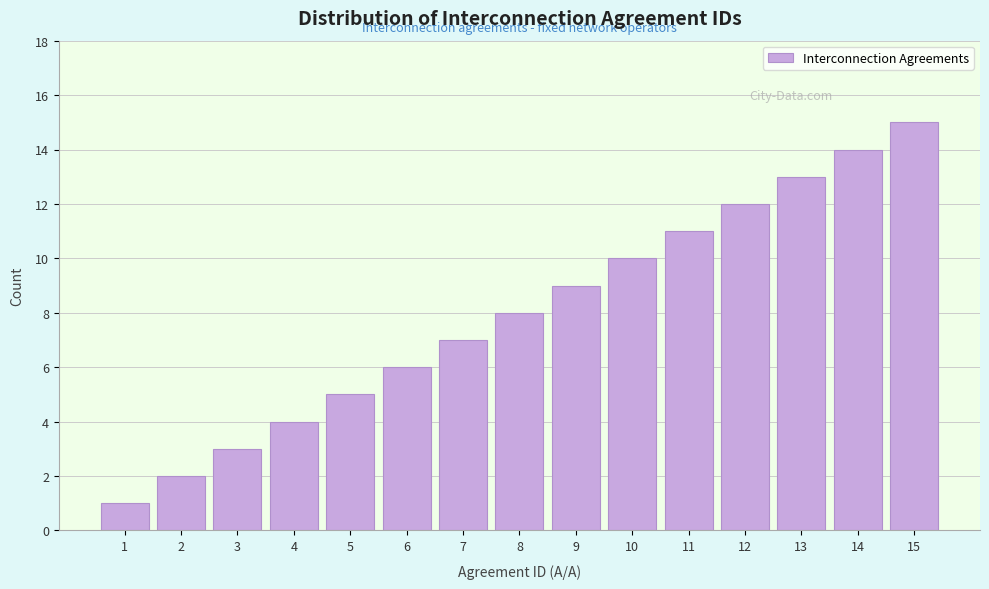

Approximately how many times larger is the value at 9 compared to 10?

0.9